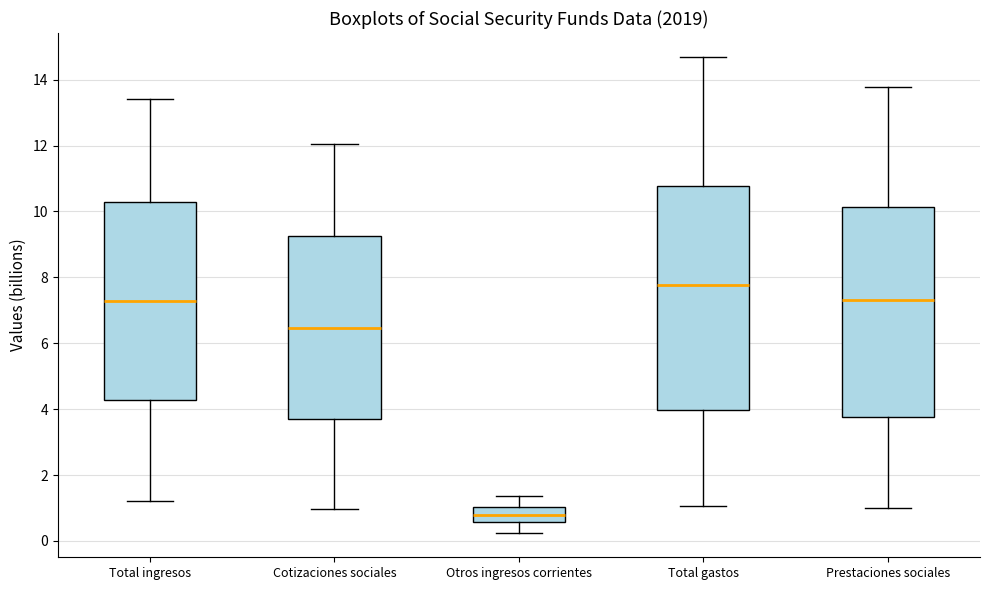

Which box is the tallest, from its lower edge to its upper edge?

Total gastos